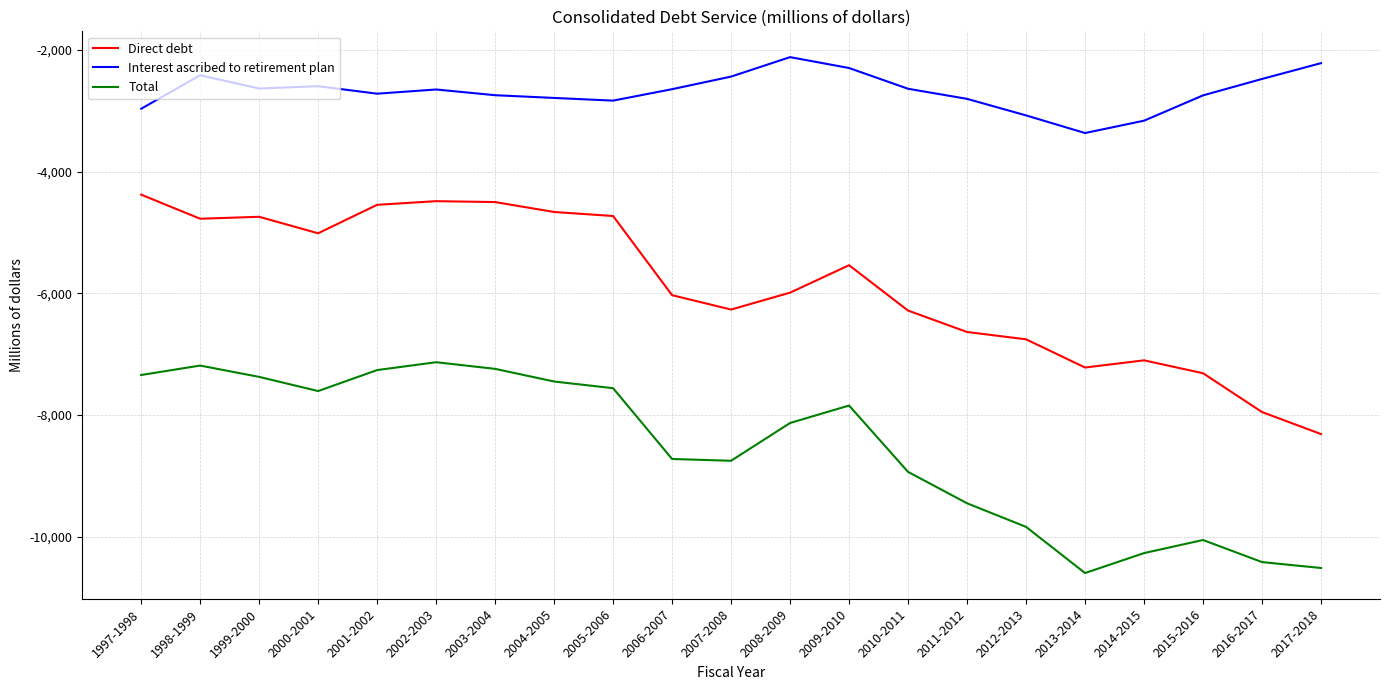

What is the sum of all Total values?

-179681